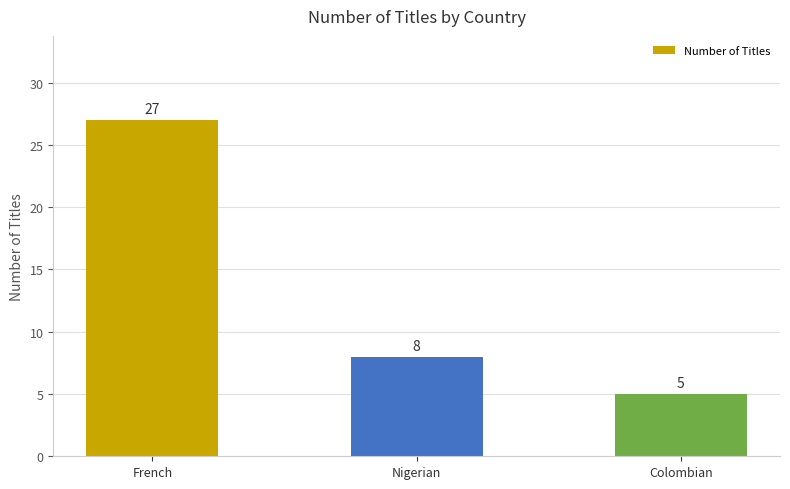

What is the sum of the values at Colombian and Nigerian?

13